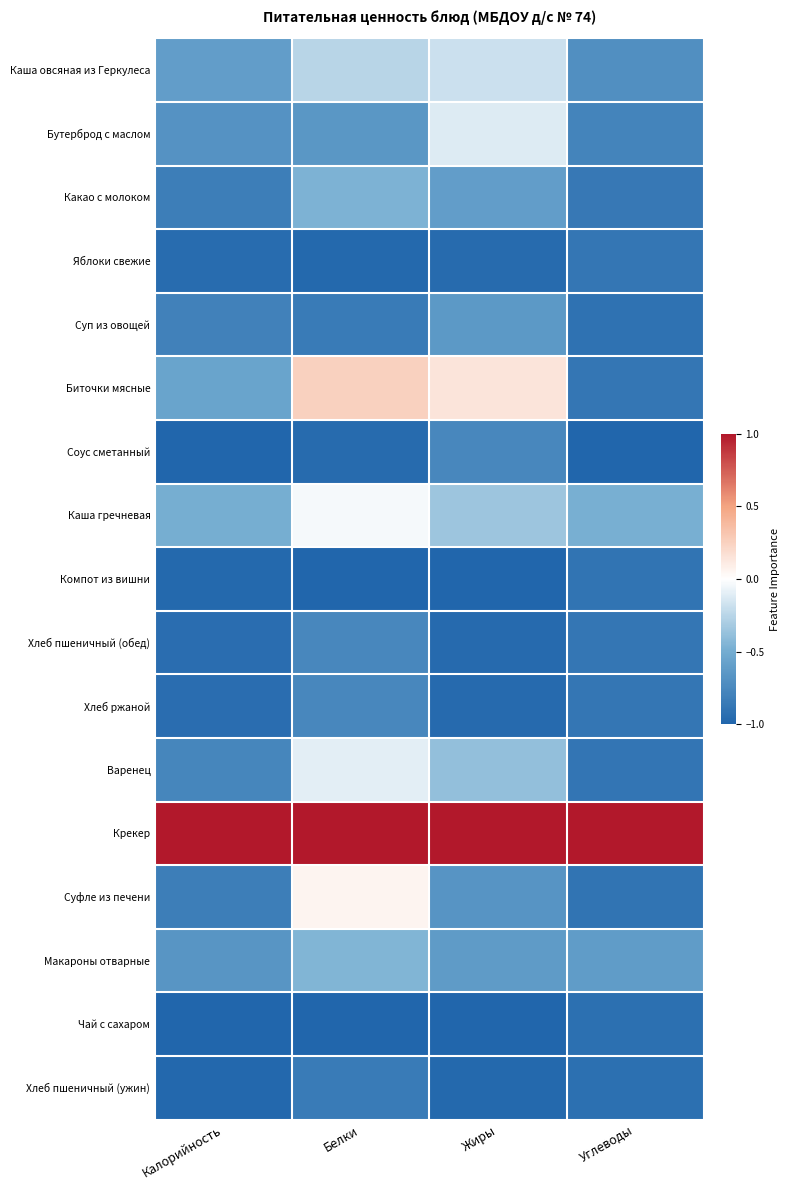

Reading left to right, extract all data points from this chart.

Каша овсяная из Геркулеса: Калорийность=-0.6	Белки=-0.3	Жиры=-0.2	Углеводы=-0.7
Бутерброд с маслом: Калорийность=-0.7	Белки=-0.6	Жиры=-0.1	Углеводы=-0.8
Какао с молоком: Калорийность=-0.8	Белки=-0.5	Жиры=-0.6	Углеводы=-0.9
Яблоки свежие: Калорийность=-0.9	Белки=-1.0	Жиры=-1.0	Углеводы=-0.9
Суп из овощей: Калорийность=-0.8	Белки=-0.8	Жиры=-0.6	Углеводы=-0.9
Биточки мясные: Калорийность=-0.6	Белки=0.2	Жиры=0.1	Углеводы=-0.9
Соус сметанный: Калорийность=-1.0	Белки=-1.0	Жиры=-0.8	Углеводы=-1.0
Каша гречневая: Калорийность=-0.5	Белки=-0.0	Жиры=-0.3	Углеводы=-0.5
Компот из вишни: Калорийность=-1.0	Белки=-1.0	Жиры=-1.0	Углеводы=-0.9
Хлеб пшеничный (обед): Калорийность=-0.9	Белки=-0.8	Жиры=-1.0	Углеводы=-0.9
Хлеб ржаной: Калорийность=-0.9	Белки=-0.8	Жиры=-1.0	Углеводы=-0.9
Варенец: Калорийность=-0.8	Белки=-0.1	Жиры=-0.4	Углеводы=-0.9
Крекер: Калорийность=1.0	Белки=1.0	Жиры=1.0	Углеводы=1.0
Суфле из печени: Калорийность=-0.8	Белки=0.1	Жиры=-0.7	Углеводы=-0.9
Макароны отварные: Калорийность=-0.7	Белки=-0.4	Жиры=-0.6	Углеводы=-0.6
Чай с сахаром: Калорийность=-1.0	Белки=-1.0	Жиры=-1.0	Углеводы=-0.9
Хлеб пшеничный (ужин): Калорийность=-1.0	Белки=-0.9	Жиры=-1.0	Углеводы=-0.9